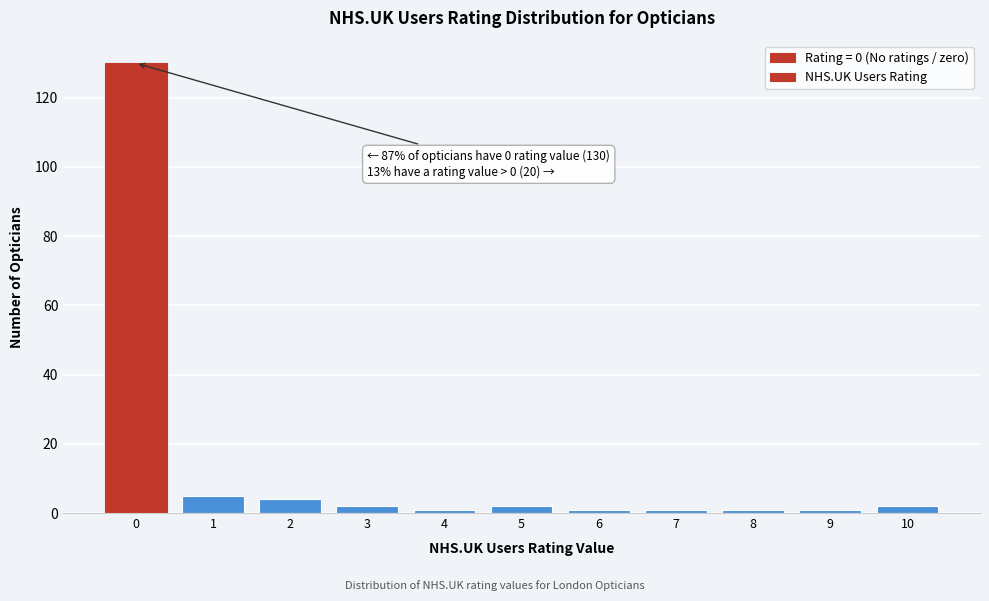

Reading left to right, transcribe all the data shown in this chart.

130	5	4	2	1	2	1	1	1	1	2